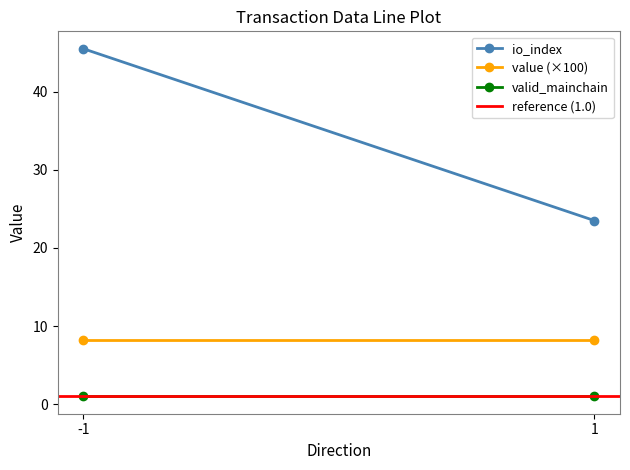

How many data points does each series have?

2